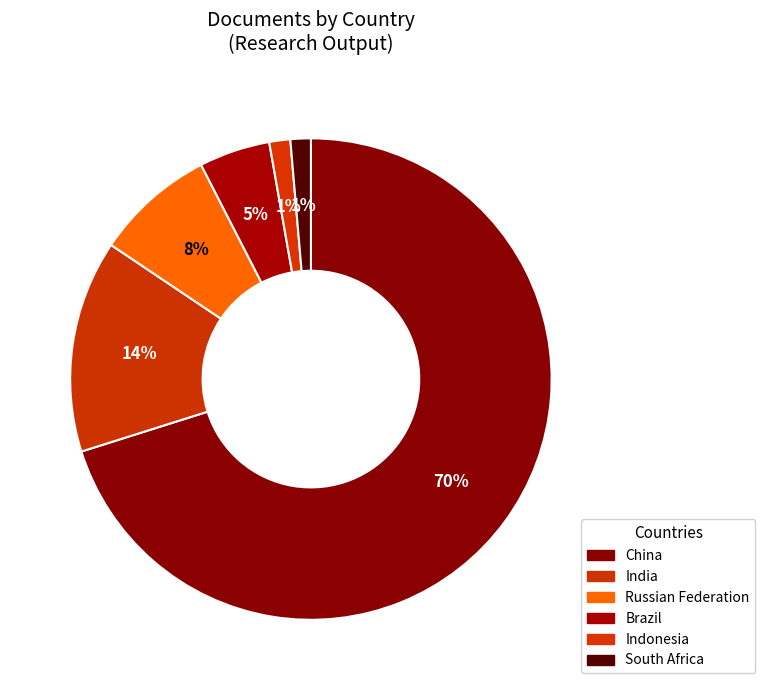

What percentage is NOT represented by Brazil?

95.2%